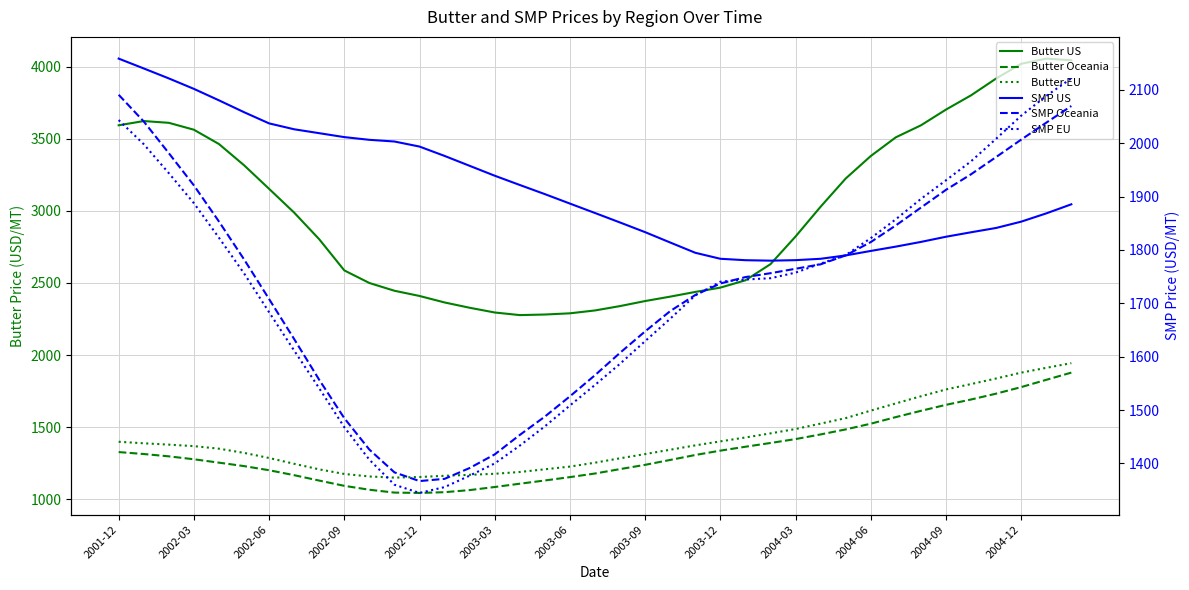

What are all the series names shown in the legend?

Butter US, Butter Oceania, Butter EU, SMP US, SMP Oceania, SMP EU